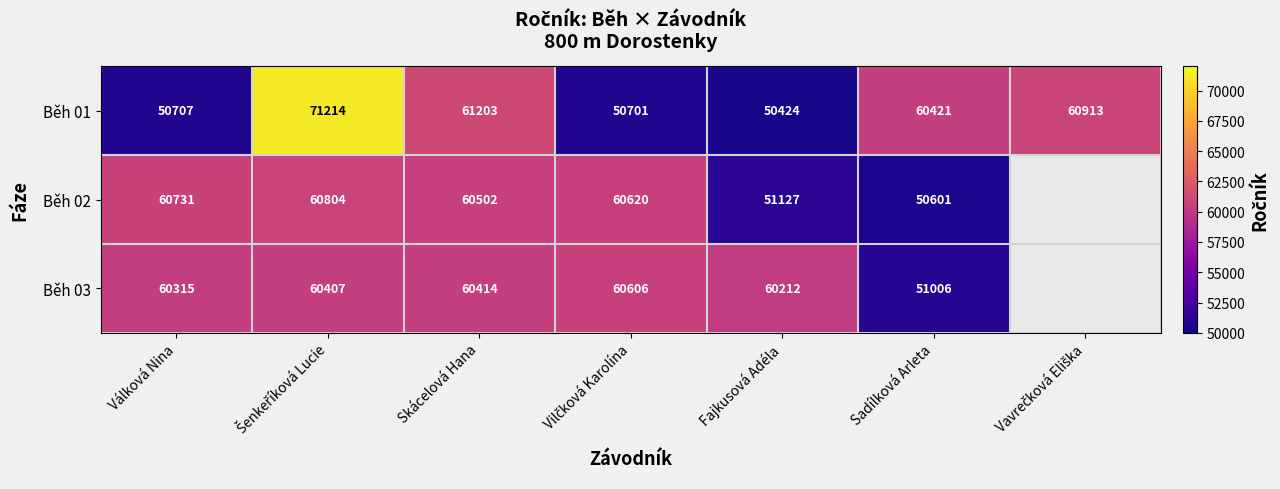

True or false: Běh 01 has a value of 60421 at Sadílková Arleta.

True